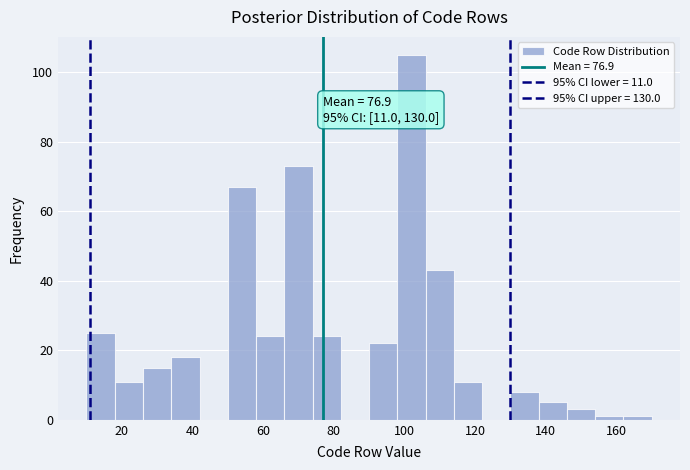

Which range on the x-axis has the tallest bar?

98 to 106